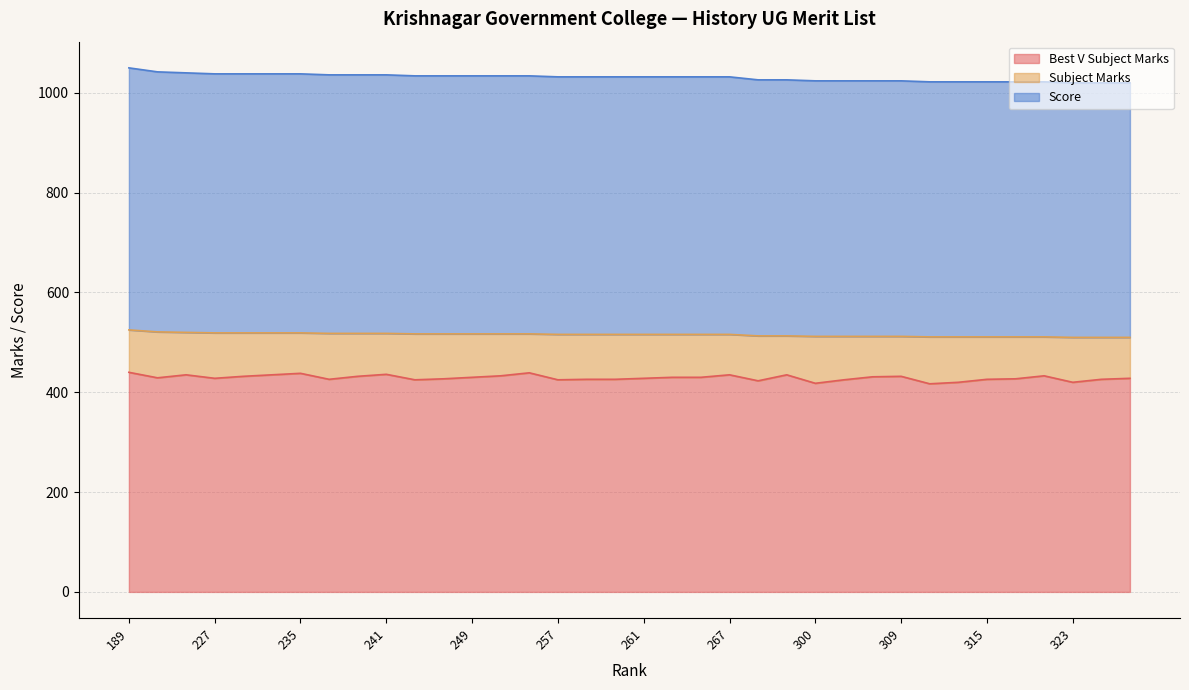

True or false: Best V Subject Marks and Score intersect in this chart.

False